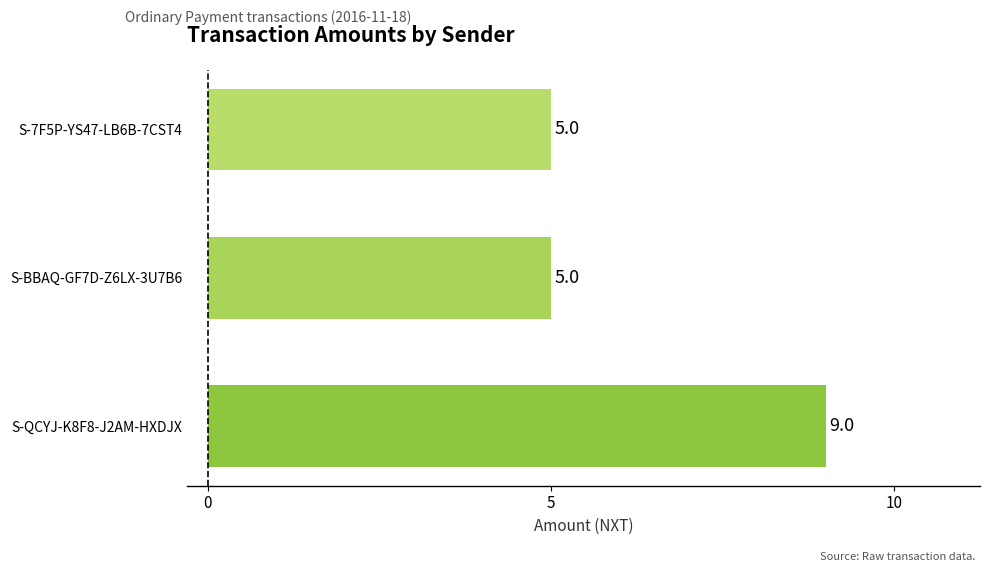

What is the average value?

6